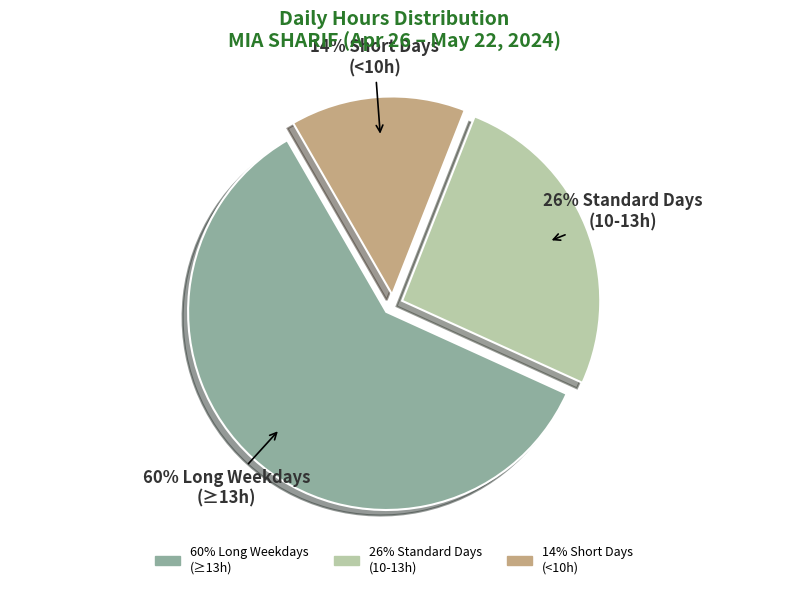

To the nearest percent, what is the difference between the largest and smallest slice percentages?

46%